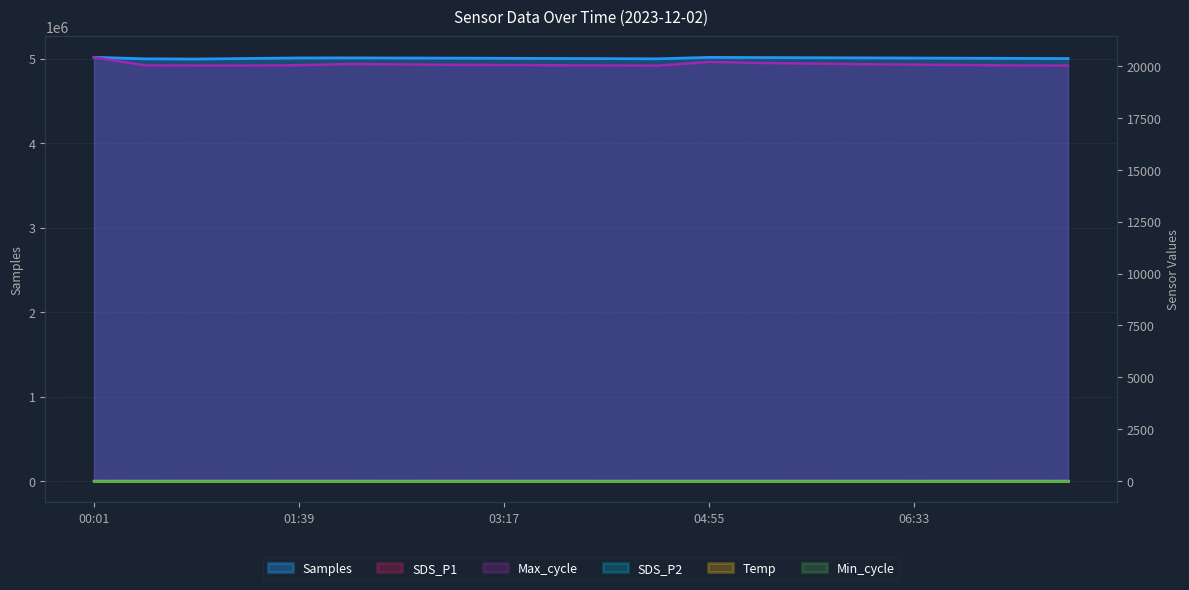

The value of SDS_P1 at 05:44 is 6.6. True or false?

False